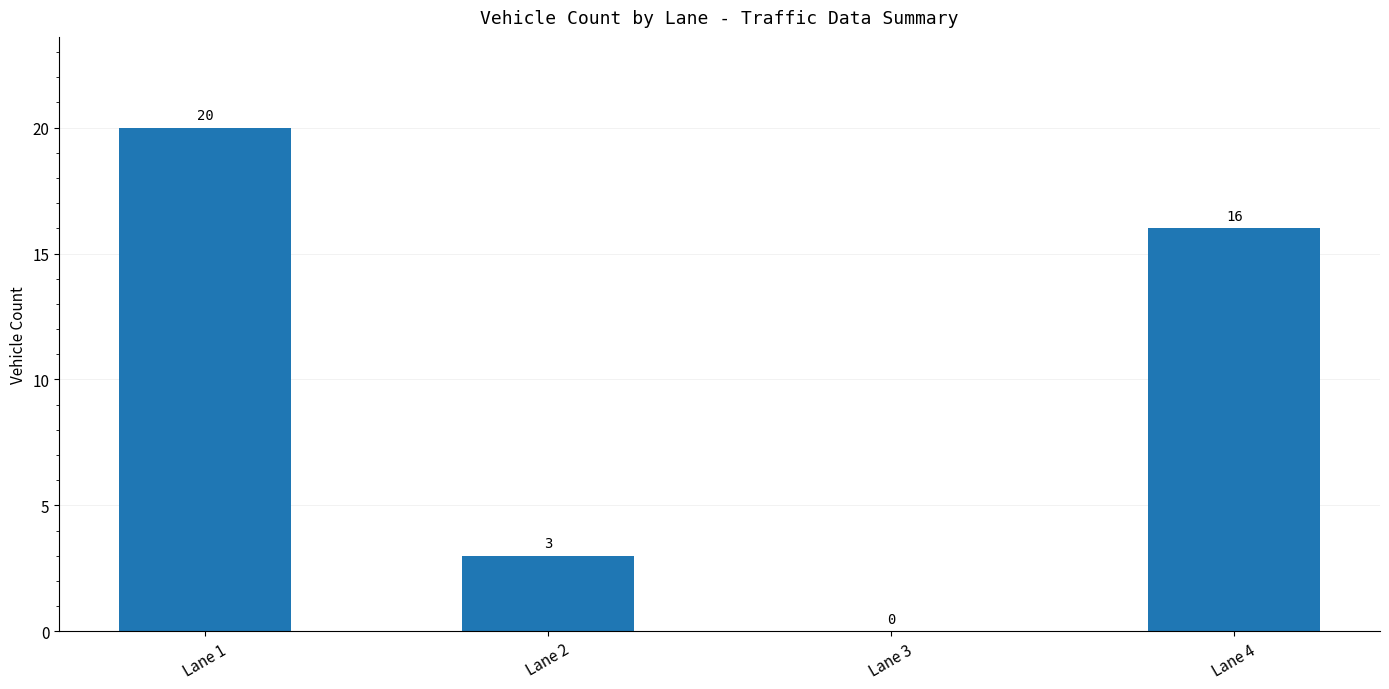

What is the maximum value shown in the chart?

20